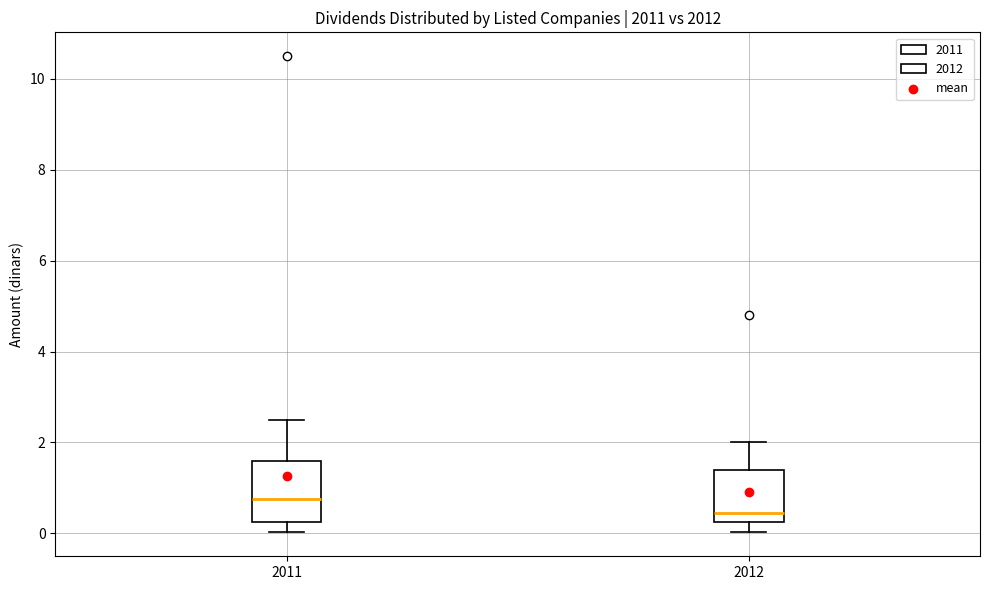

Reading left to right, read every box against the y-axis: the position of its median line, the range the box covers, and the ends of its whiskers. The values are not printed on the chart, so give them approximately, as read against the axis.

2011: median 0.8, box 0.2 to 1.6, whiskers 0.0 to 2.6
2012: median 0.4, box 0.2 to 1.4, whiskers 0.0 to 2.0